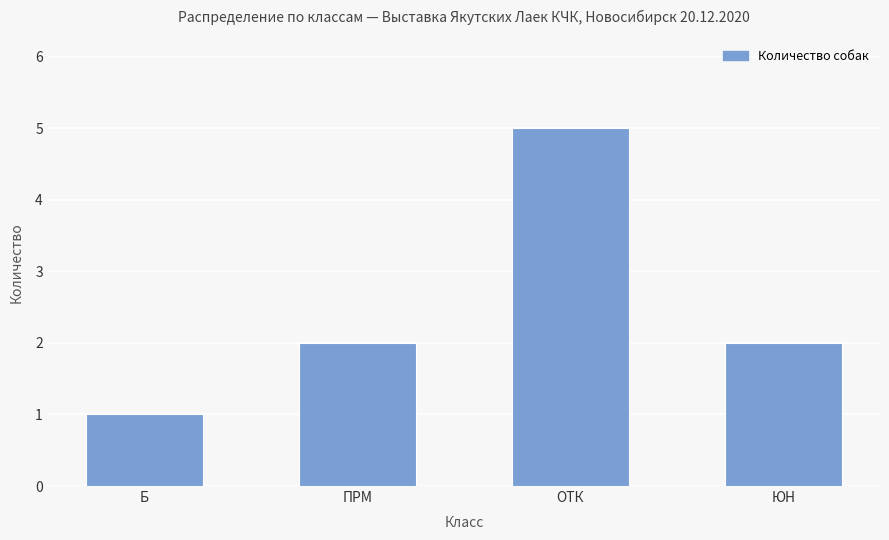

What is the ratio of the value at ПРМ to the value at ОТК?

0.4